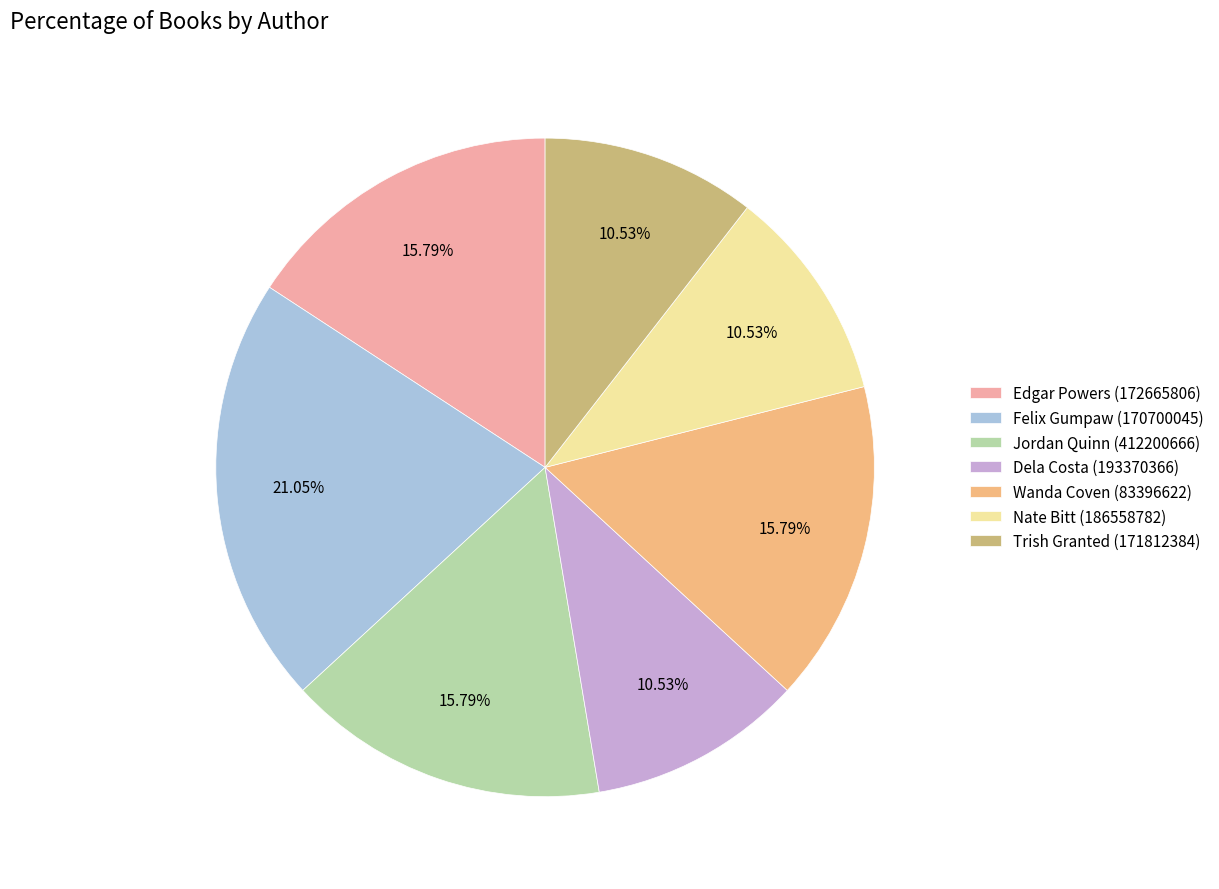

Which has a higher value, Felix Gumpaw (170700045) or Jordan Quinn (412200666)?

Felix Gumpaw (170700045)